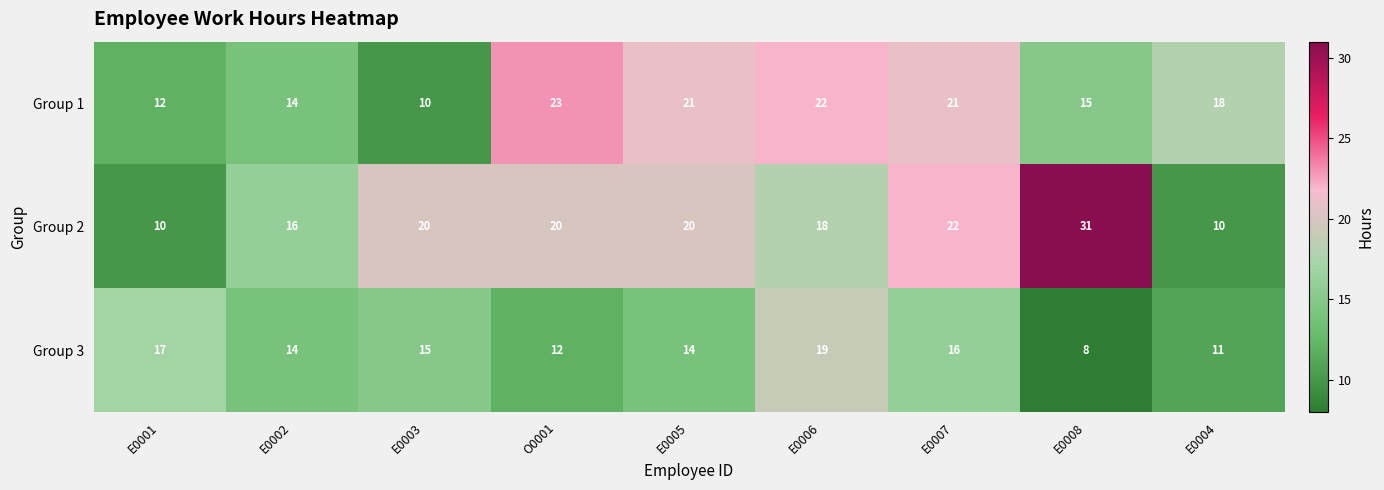

How many series are shown in this chart?

3